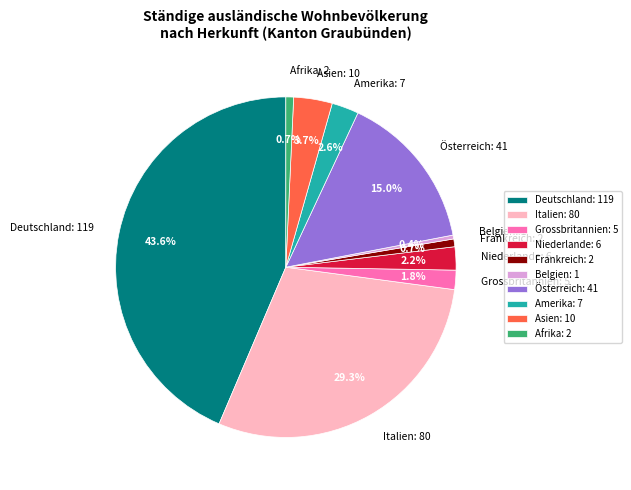

True or false: Afrika accounts for 1% of the total.

True